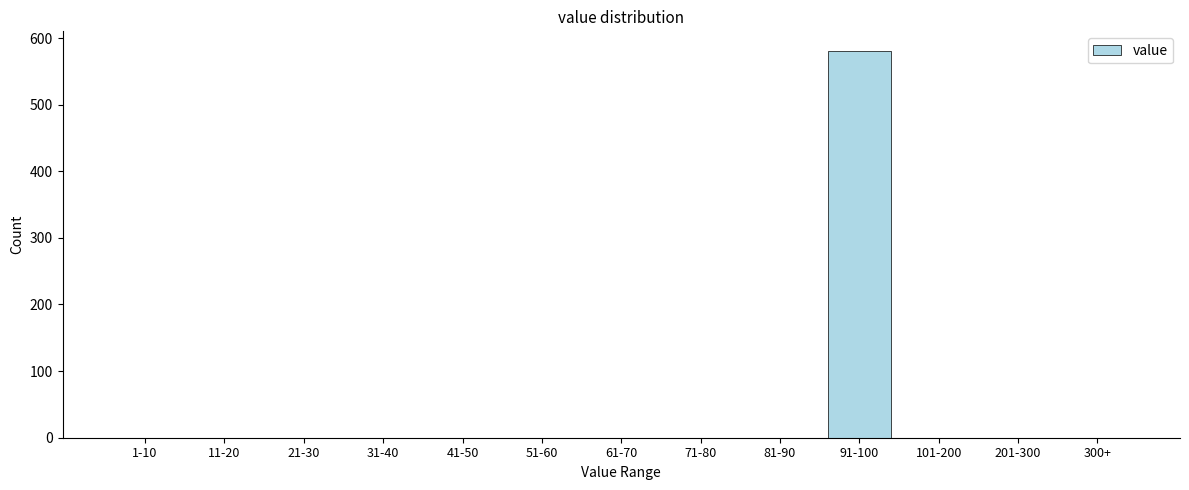

Which category has the highest value across all series?

91-100